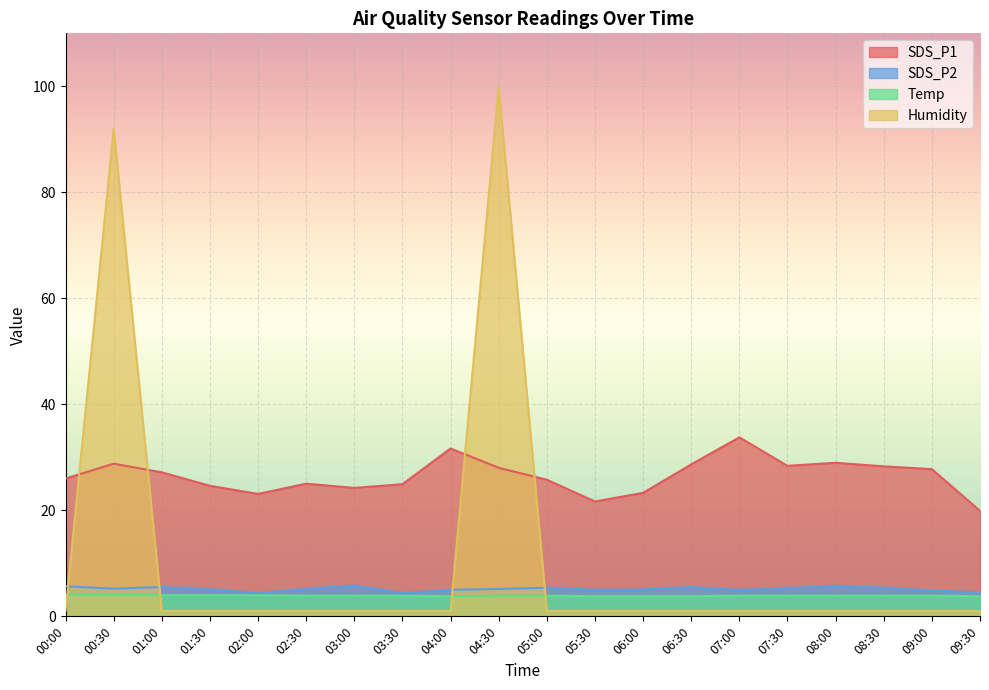

What is the label of the 2nd point from the right?

09:00